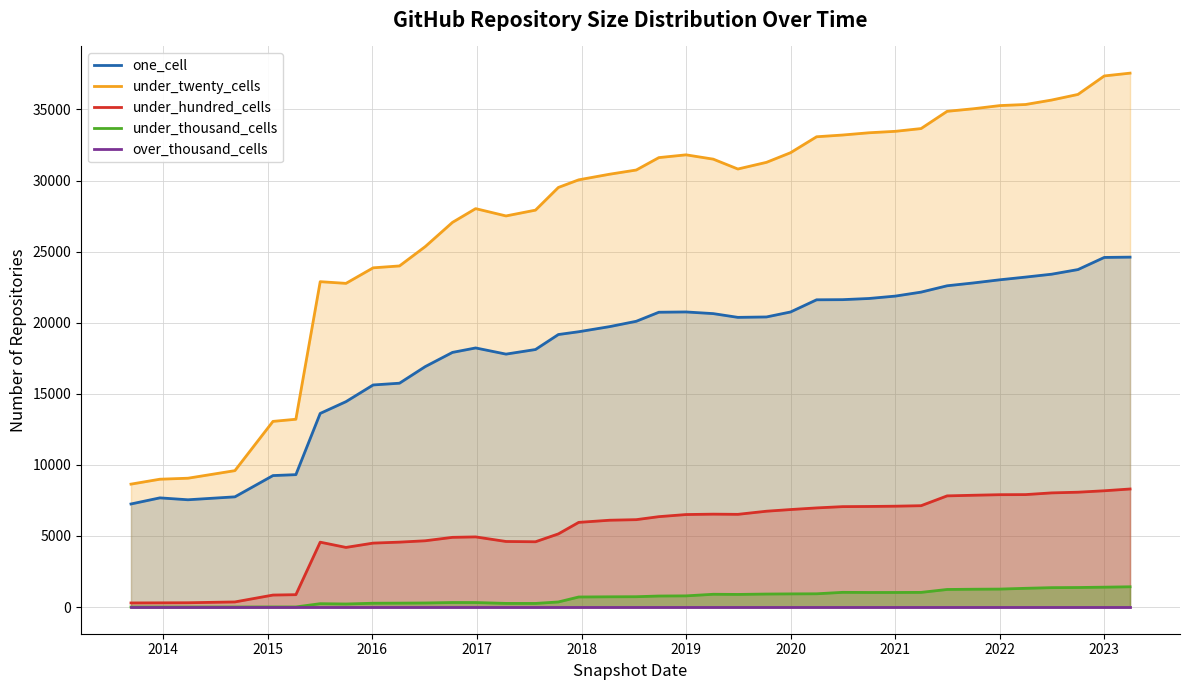

Is it true that under_hundred_cells equals 6506 at 2019?

True